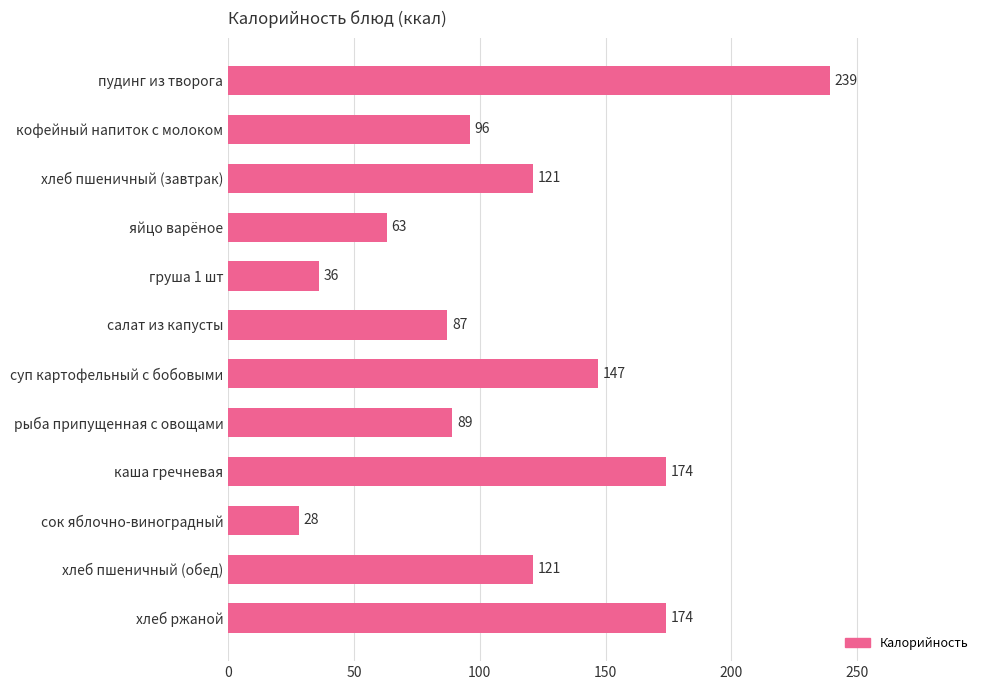

What is the change in value from хлеб пшеничный (завтрак) to хлеб ржаной?

+53